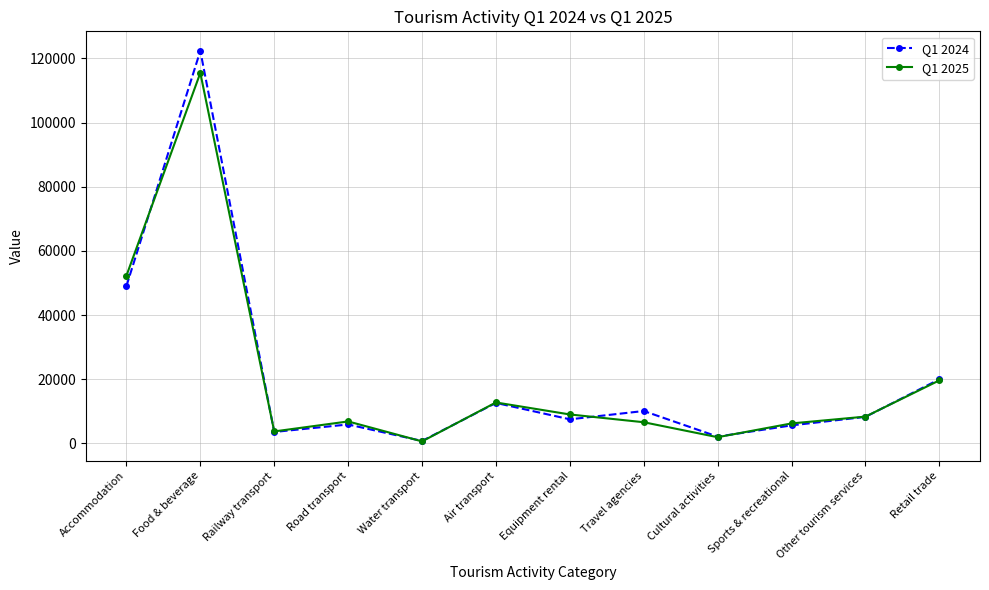

Where does the Q1 2025 series first go above 8338?

Accommodation